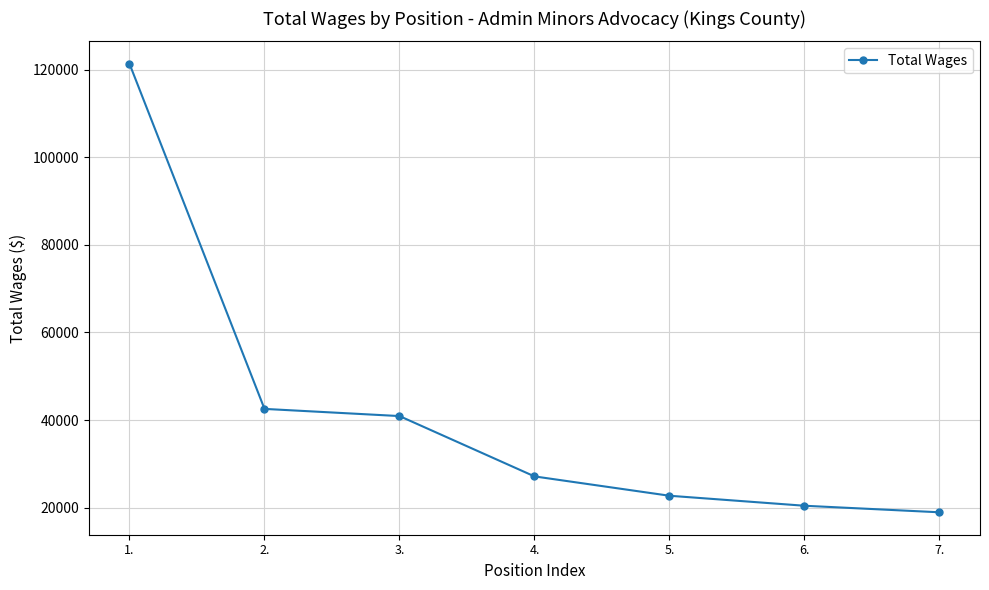

What is the difference between the second highest and second lowest values?

22118